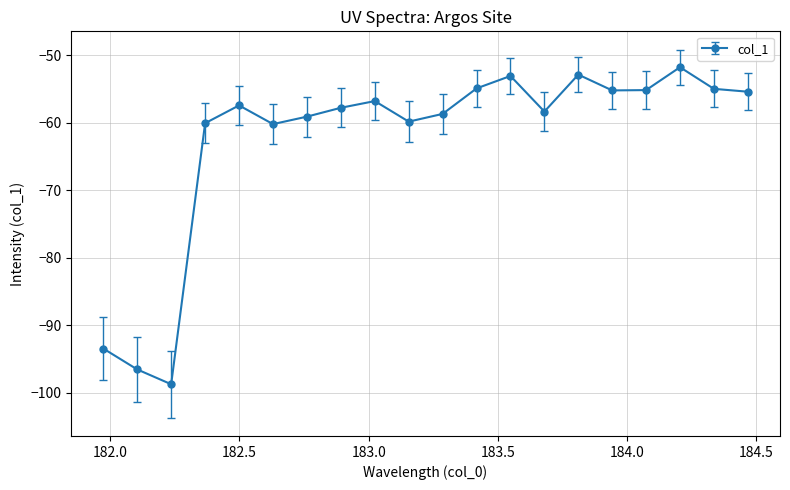

How many points are higher than both their immediate neighbors (excluding endpoints)?

5